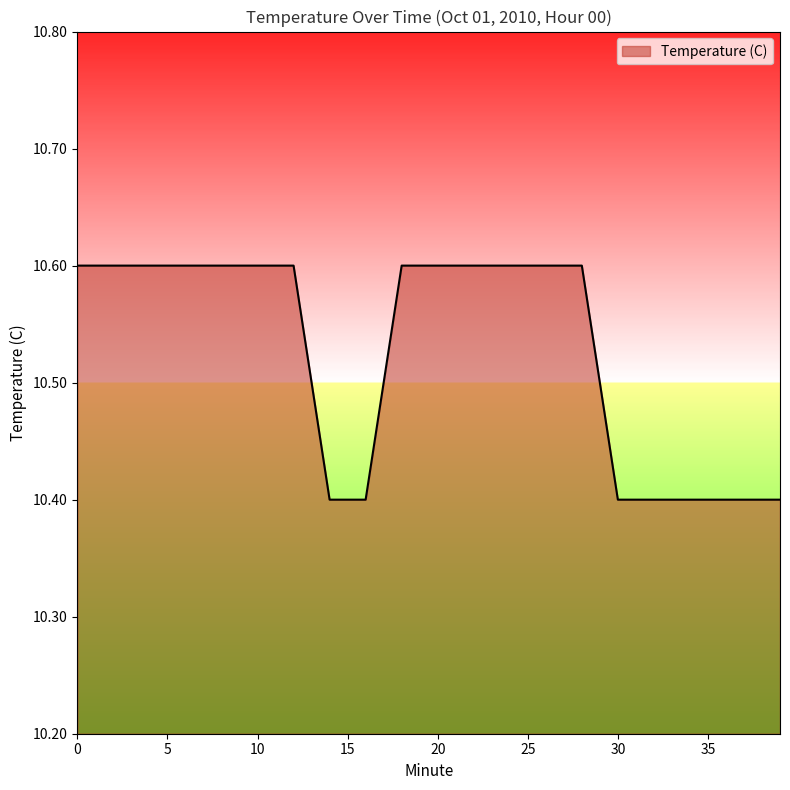

What is the greatest value displayed?

10.6